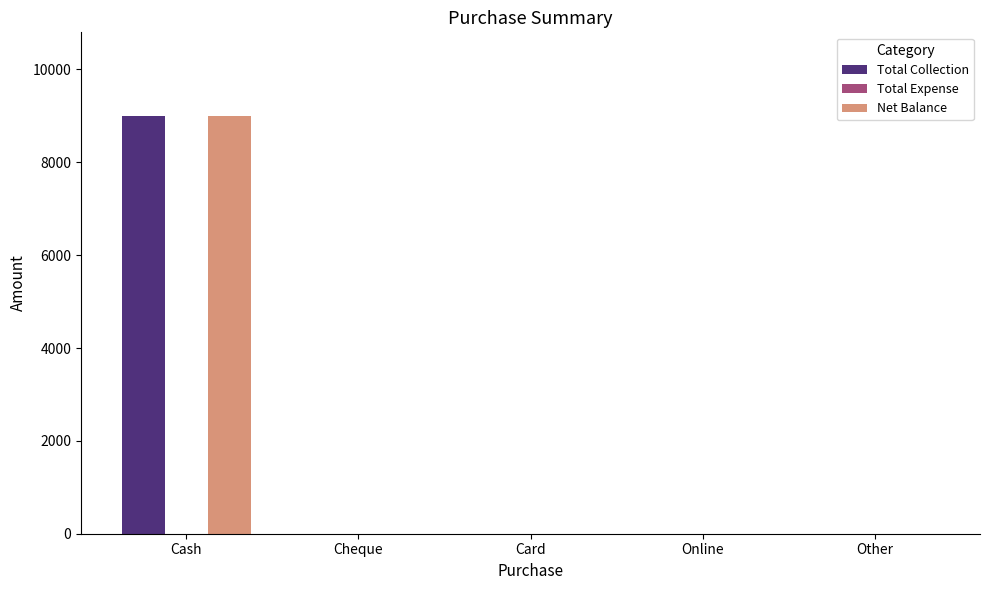

The Net Balance series shows 0 at Other. True or false?

True